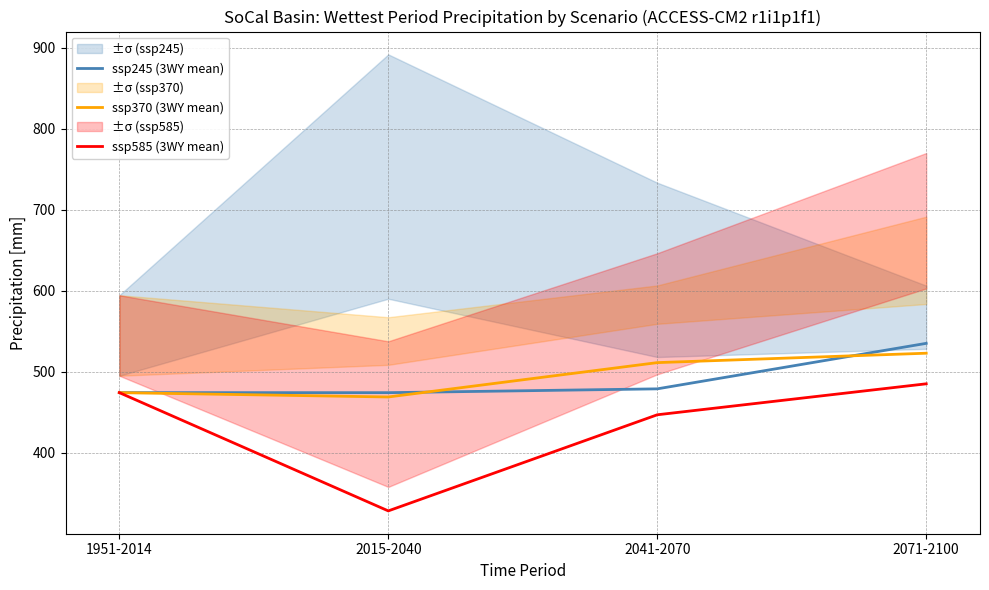

At which label does ssp585 (3WY mean) first exceed 474?

1951-2014